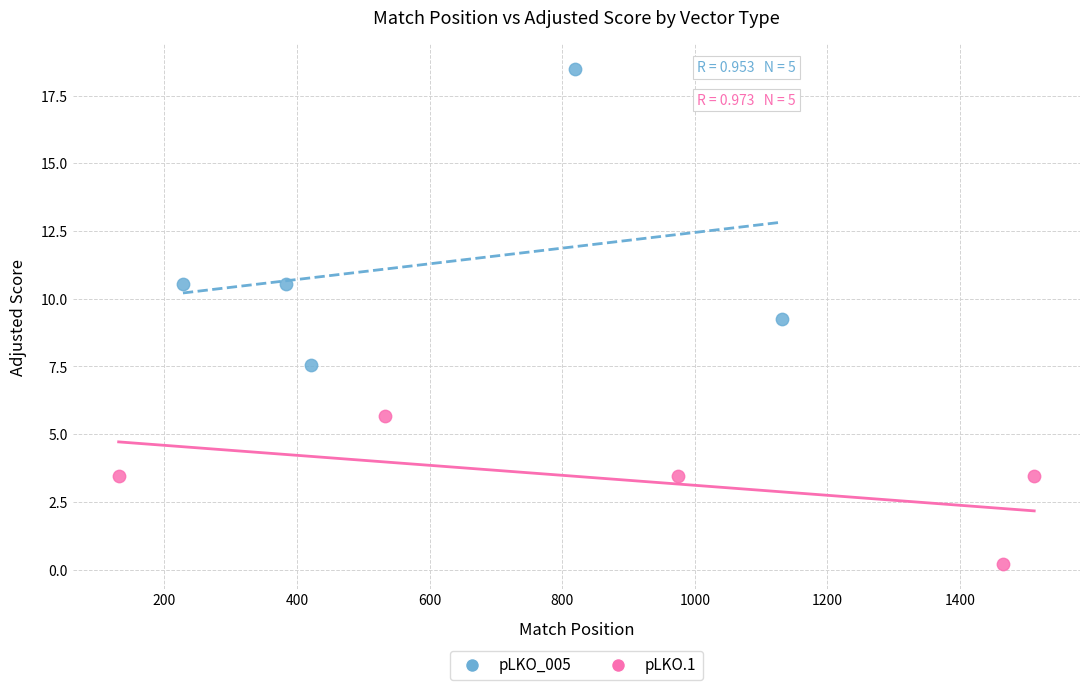

Which series has the widest spread of Y values?

pLKO_005